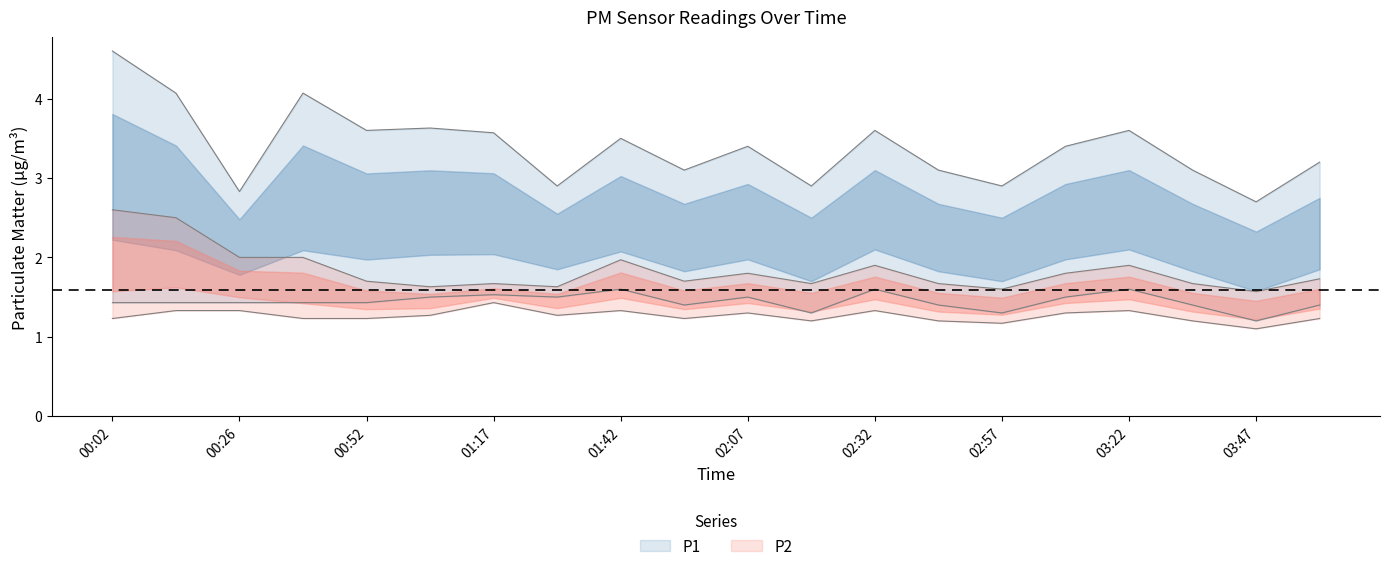

At which label is P2_lower closest to 1?

03:47